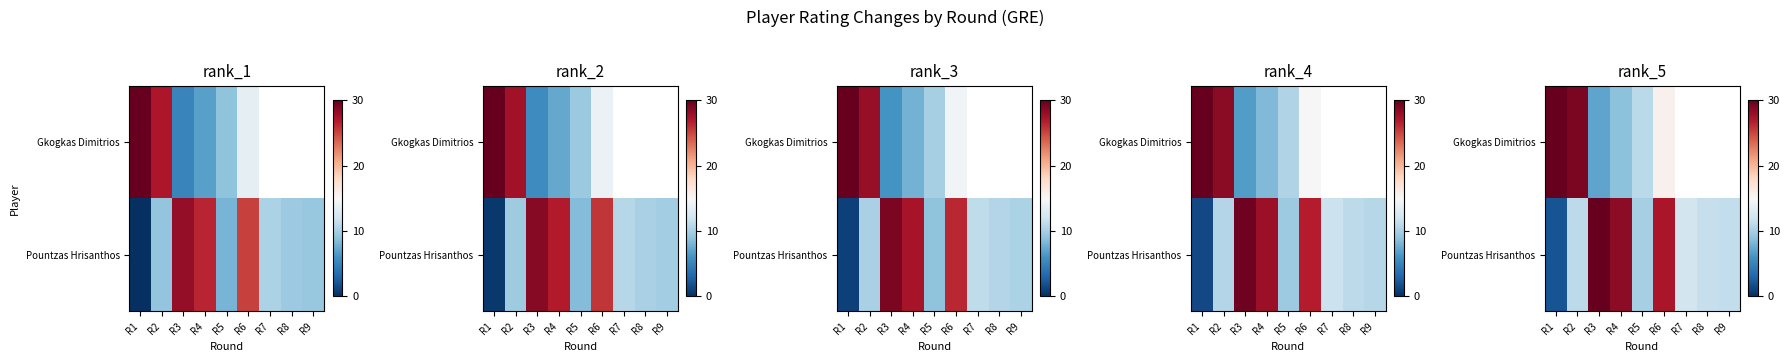

Which series has the largest range (max minus min)?

Pountzas Hrisanthos